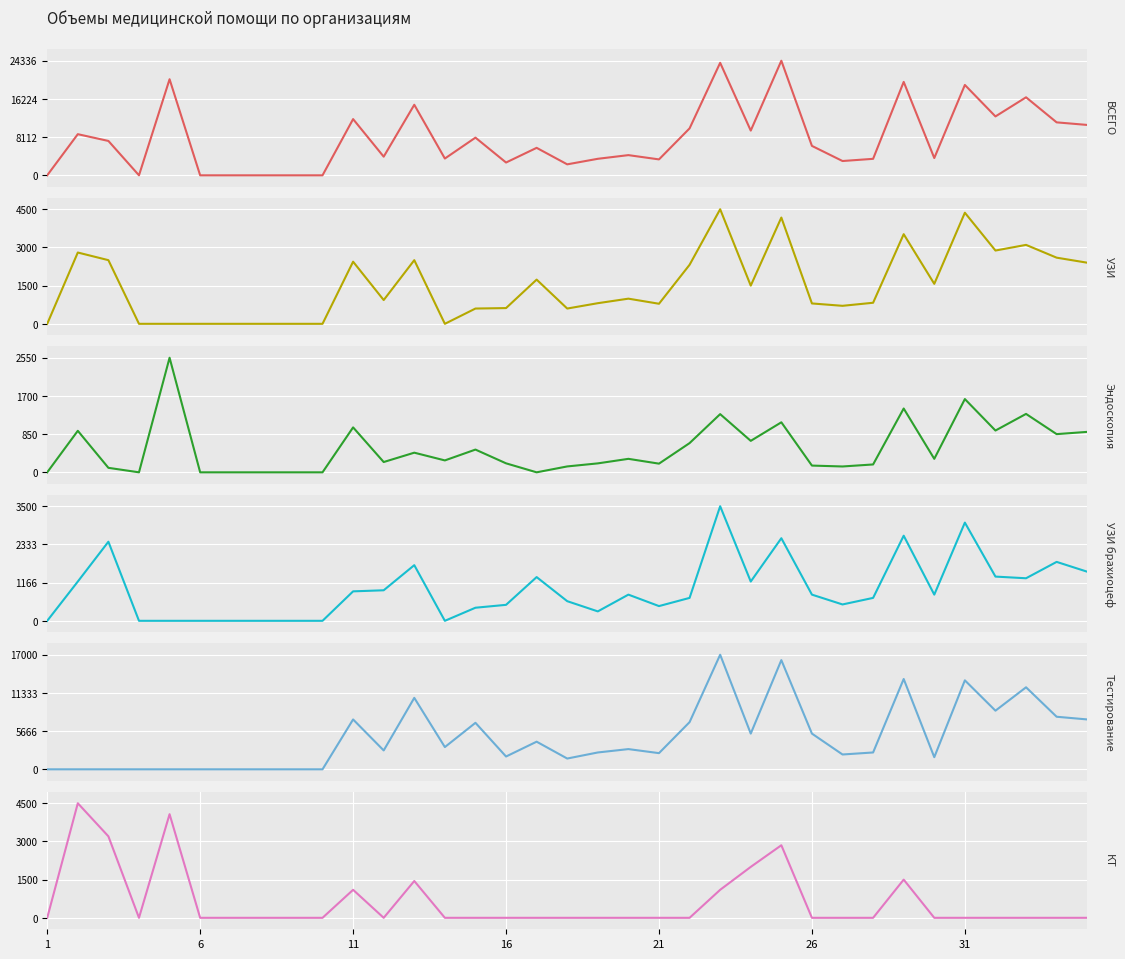

Reading left to right, what are all the values shown in this chart?

ВСЕГО: 0	8738	7300	0	20406	0	0	0	0	0	11940	3962	14983	3565	8006	2718	5836	2331	3509	4288	3381	9968	23895	9500	24336	6250	3037	3502	19840	3670	19193	12508	16569	11248	10700
УЗИ: 0	2800	2500	0	0	0	0	0	0	0	2440	933	2500	0	600	618	1736	600	810	988	788	2318	4500	1500	4173	800	707	827	3520	1570	4363	2878	3100	2598	2400
Эндоскопия: 0	924	100	0	2550	0	0	0	0	0	1000	229	437	265	506	200	0	131	199	300	193	650	1295	700	1113	150	130	175	1420	300	1630	930	1300	850	900
УЗИ брахиоцеф: 0	1200	2416	0	0	0	0	0	0	0	900	933	1700	0	400	488	1336	600	288	800	450	700	3500	1200	2523	800	500	700	2600	800	3000	1351	1300	1800	1500
Тестирование: 0	0	0	0	0	0	0	0	0	0	7400	2800	10600	3300	6900	1900	4100	1600	2500	3000	2400	7000	17000	5300	16200	5300	2200	2500	13400	1800	13200	8700	12169	7800	7400
КТ: 0	4500	3200	0	4070	0	0	0	0	0	1100	0	1446	0	0	0	0	0	0	0	0	0	1100	2000	2850	0	0	0	1500	0	0	0	0	0	0